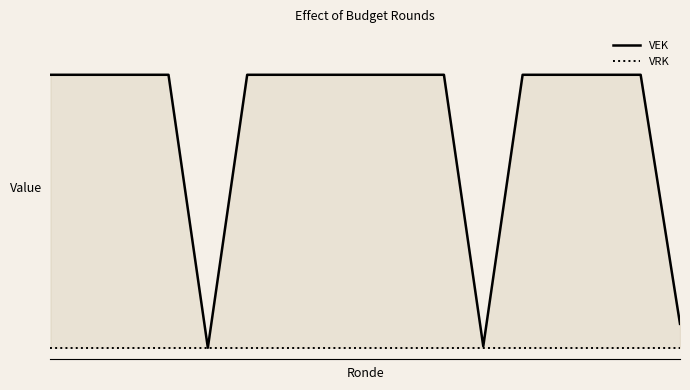

Reading left to right, list all the values displayed in this chart.

VEK: 5000	5000	5000	5000	0	5000	5000	5000	5000	5000	5000	27	5000	5000	5000	5000	438
VRK: 0	0	0	0	0	0	0	0	0	0	0	0	0	0	0	0	0